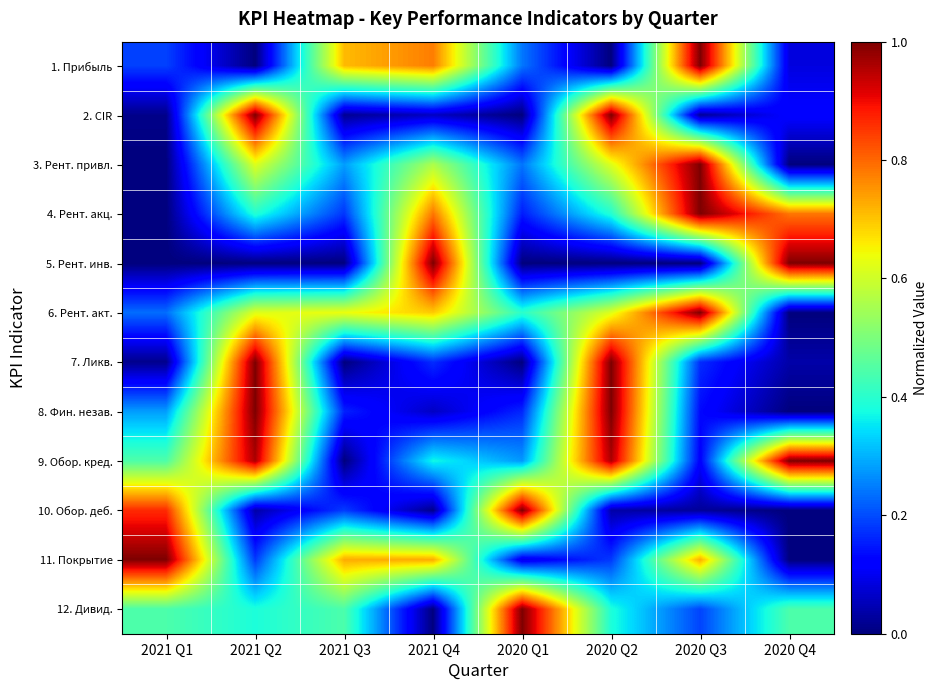

What is the difference between the highest and lowest values at 2020 Q4?

1.0